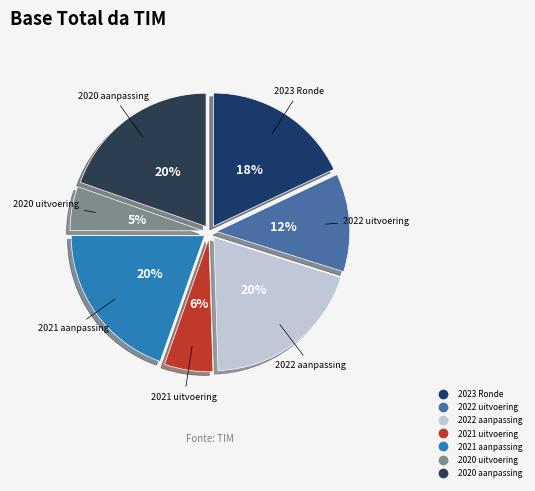

Is 2020 aanpassing the majority of the pie?

No